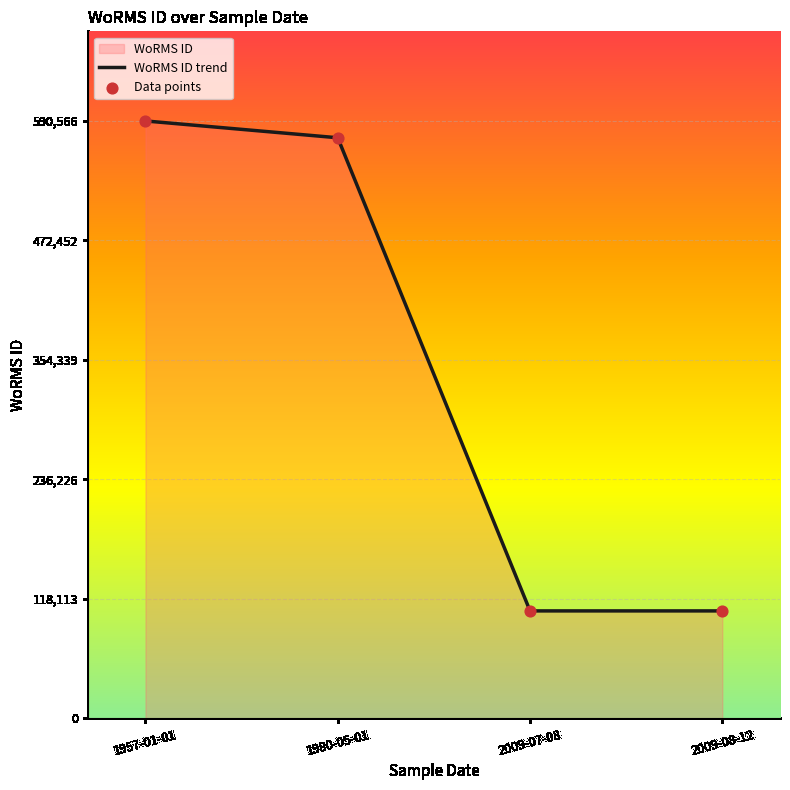

The value at 1980-05-01 is 173988. True or false?

False